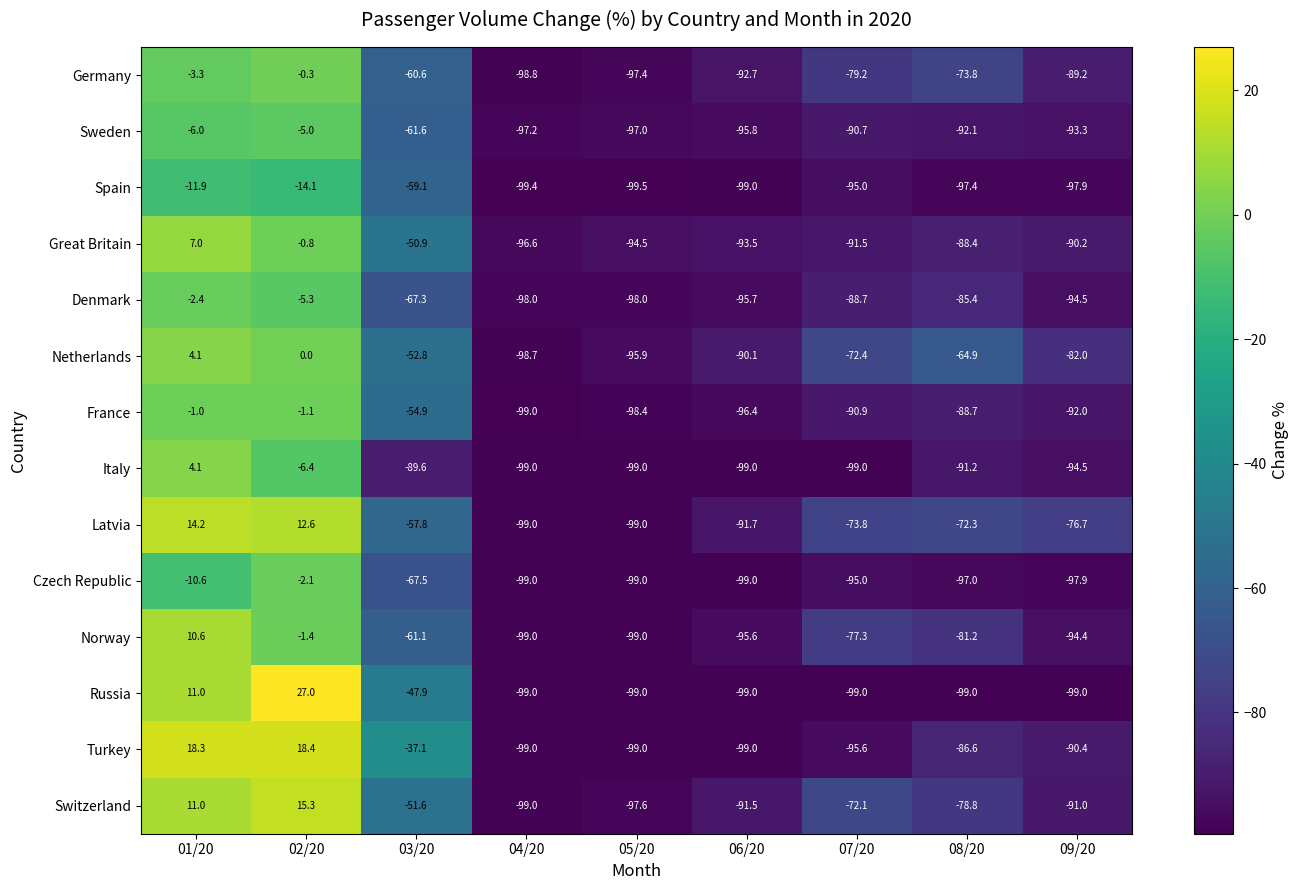

The Denmark series shows -47.7 at 05/20. True or false?

False